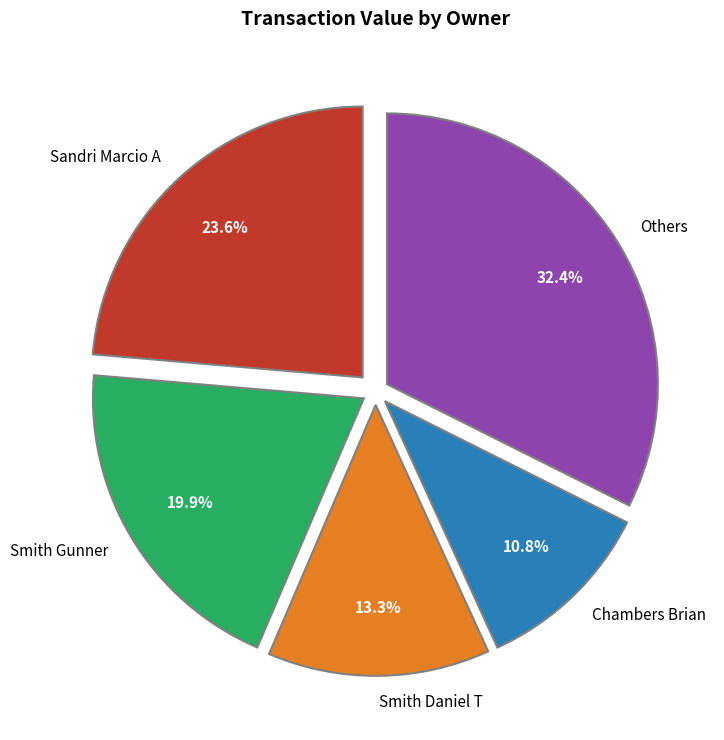

Is there any slice that represents more than half of the pie?

No